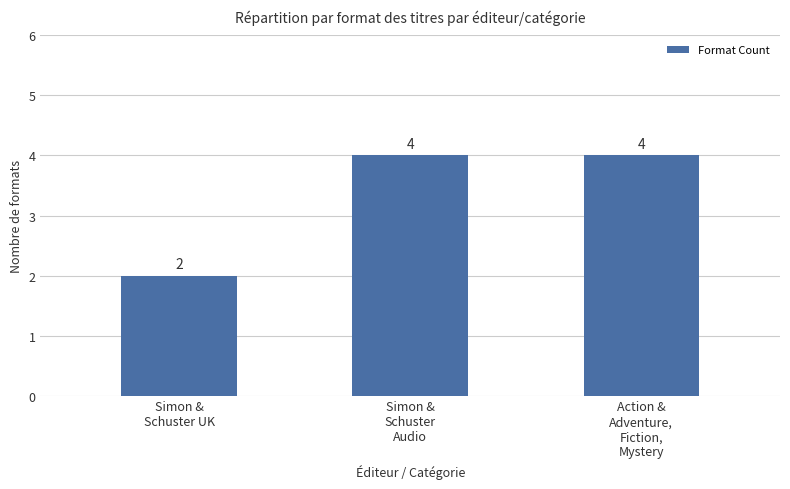

What is the value of the 2nd bar from the left?

4